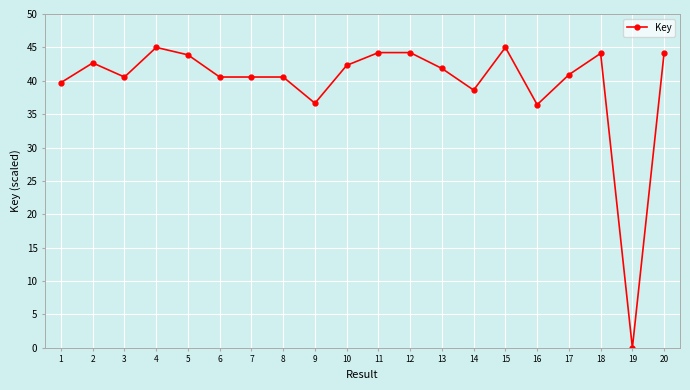

What is the change in value from 10 to 17?

-1.4